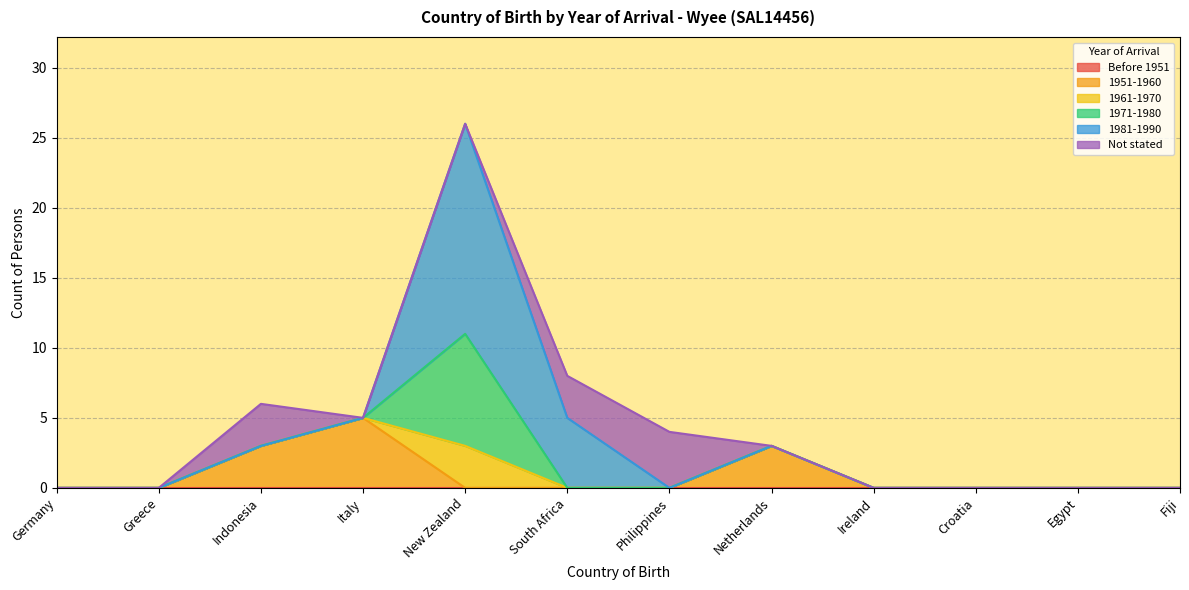

How many data points in 1961-1970 are above 0?

1